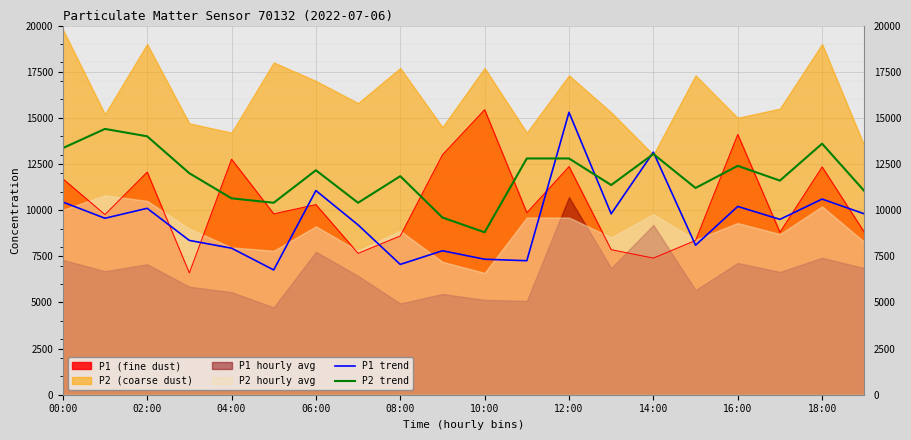

True or false: P1 (fine dust) has a value of 12321 at 08:00.

False